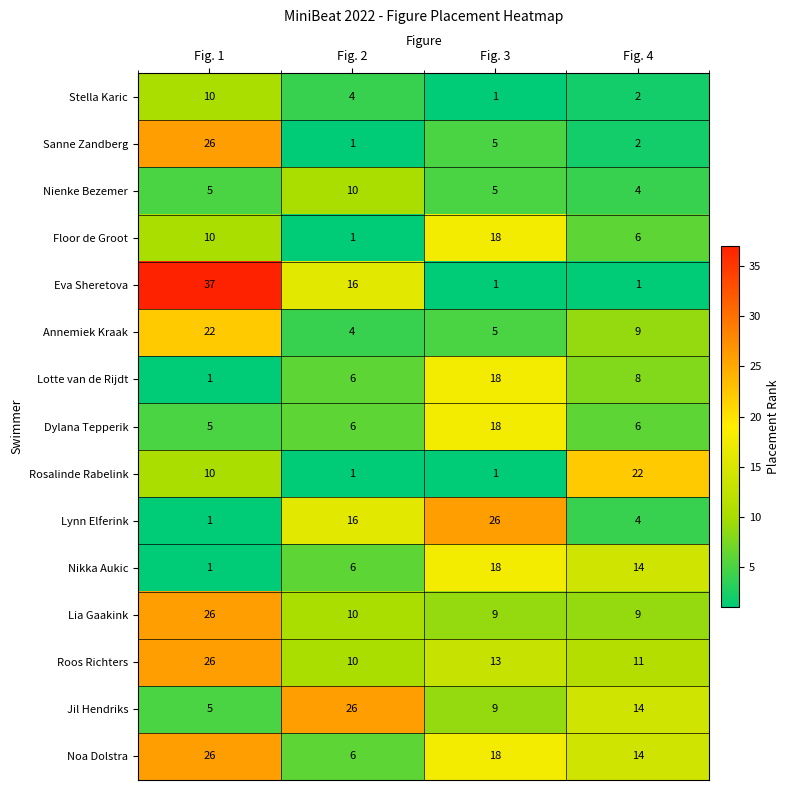

At which label does Rosalinde Rabelink reach its peak?

Fig. 4